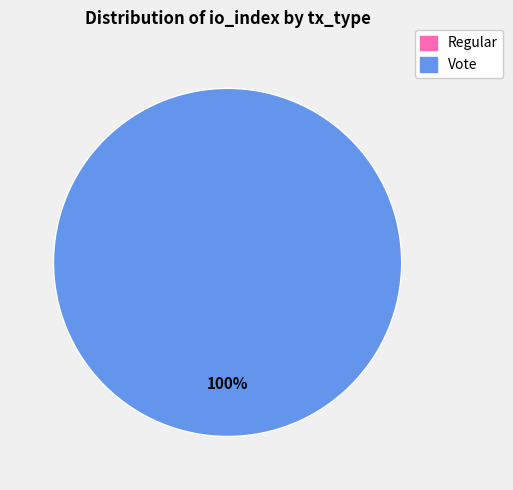

To the nearest percent, what is the combined percentage of Vote and Regular?

100%